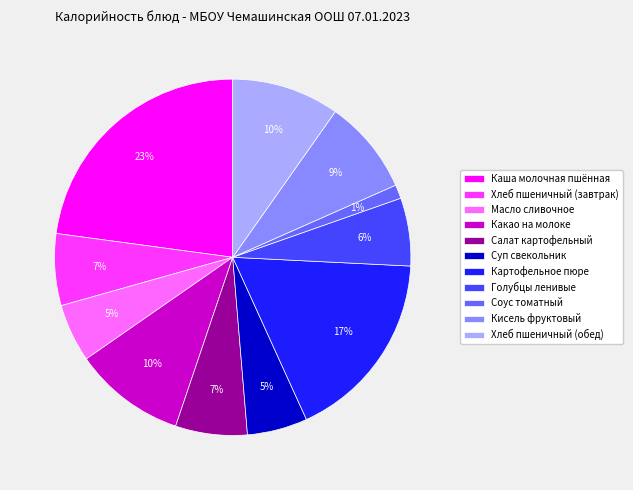

To the nearest percent, what is the combined percentage of Масло сливочное and Хлеб пшеничный (завтрак)?

12%